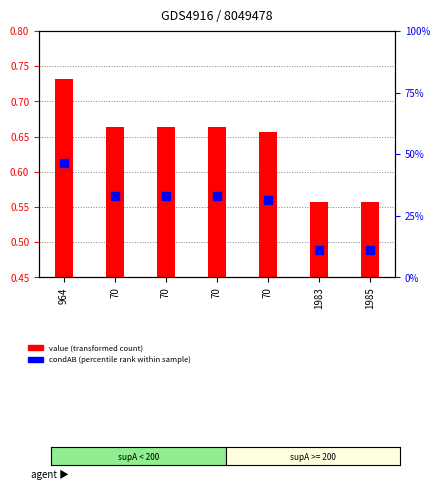

Which series has the largest total across all categories?

value (transformed count)